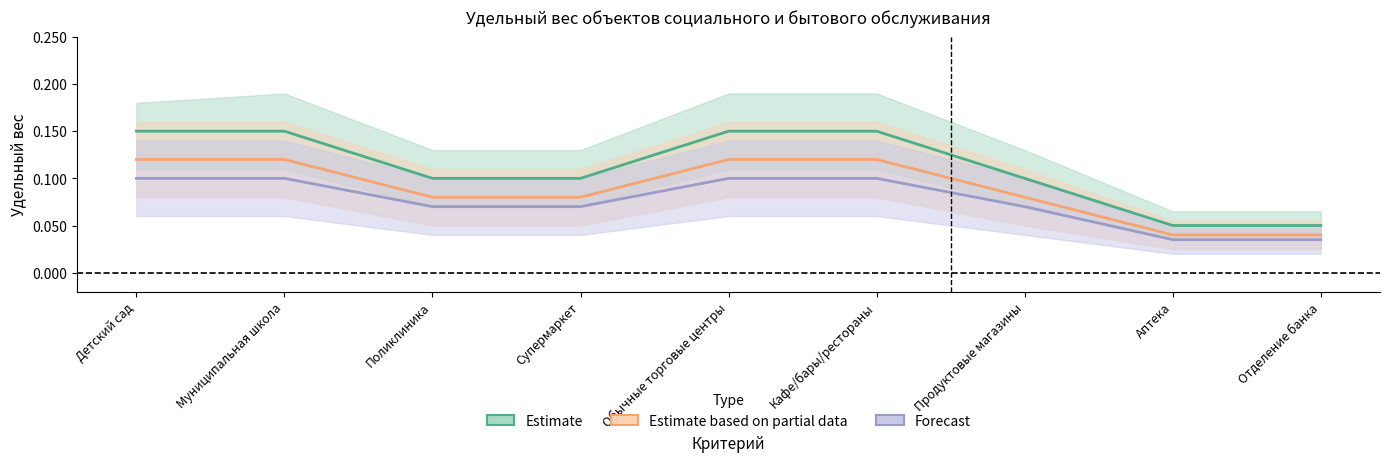

What is the average value of the Forecast series?

0.1